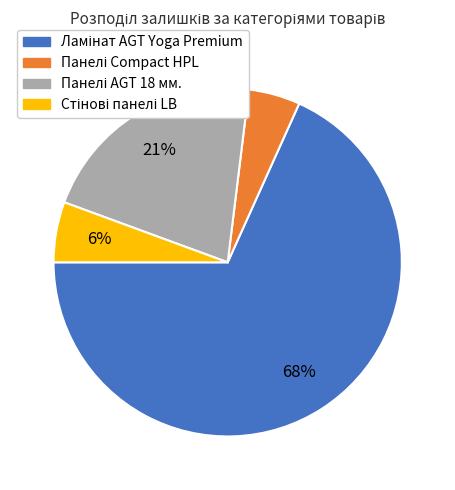

How many segments does this pie chart have?

4